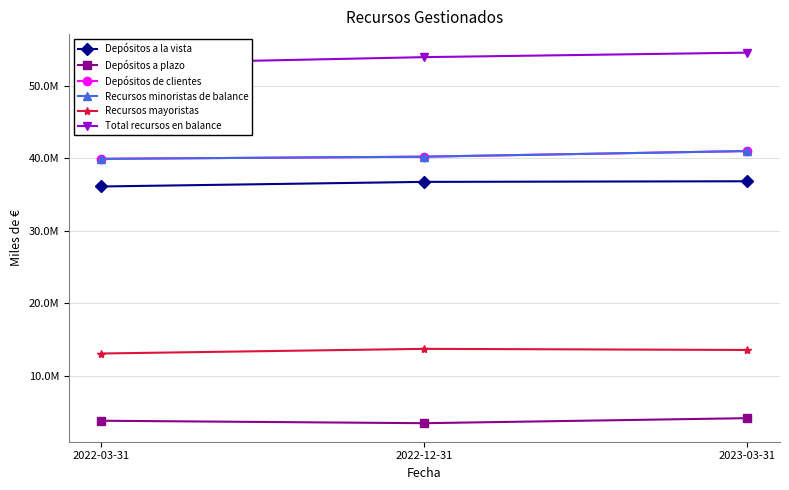

What is the difference between the maximum and minimum values in the Depósitos de clientes series?

1074945